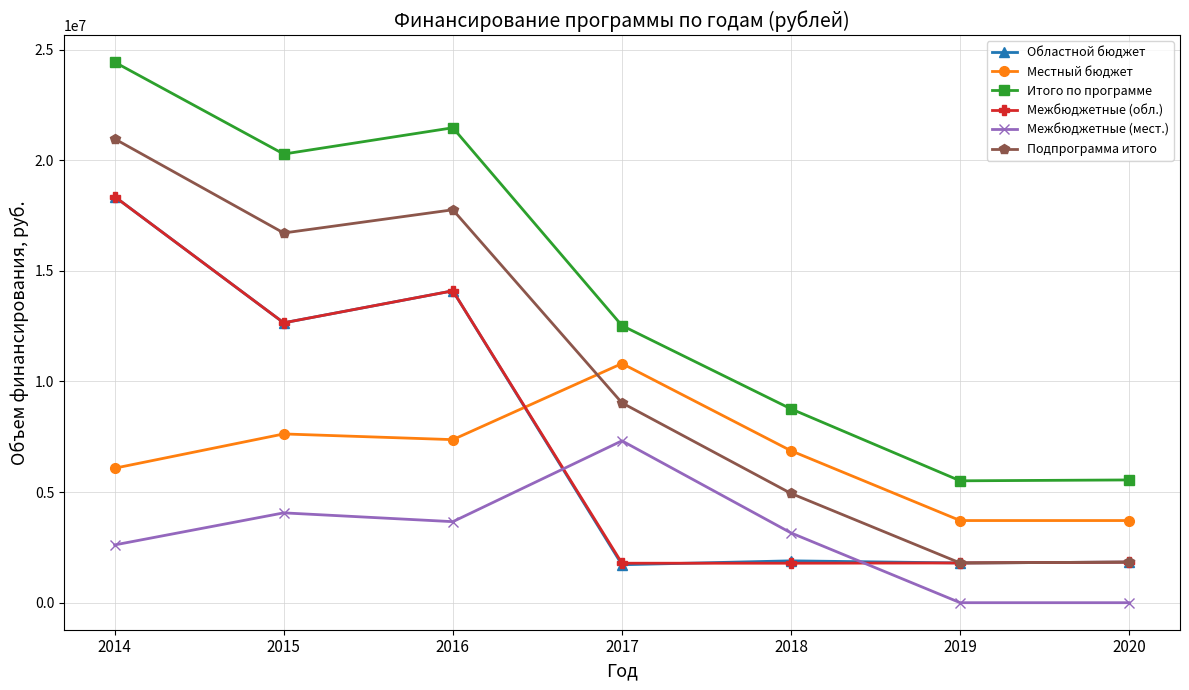

What is the sum of the Областной бюджет values at 2018 and 2014?

20243966